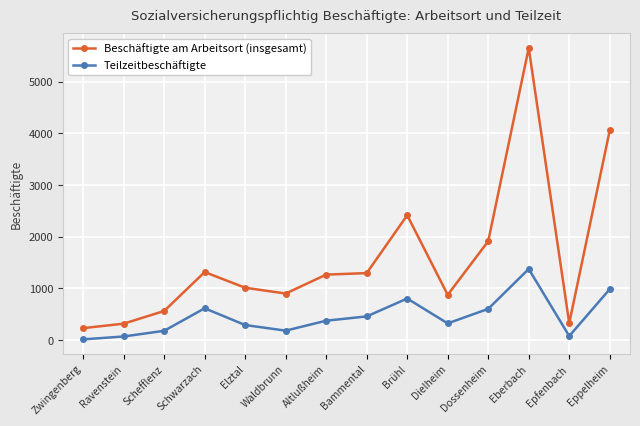

What is the label of the 7th point from the left?

Altlußheim